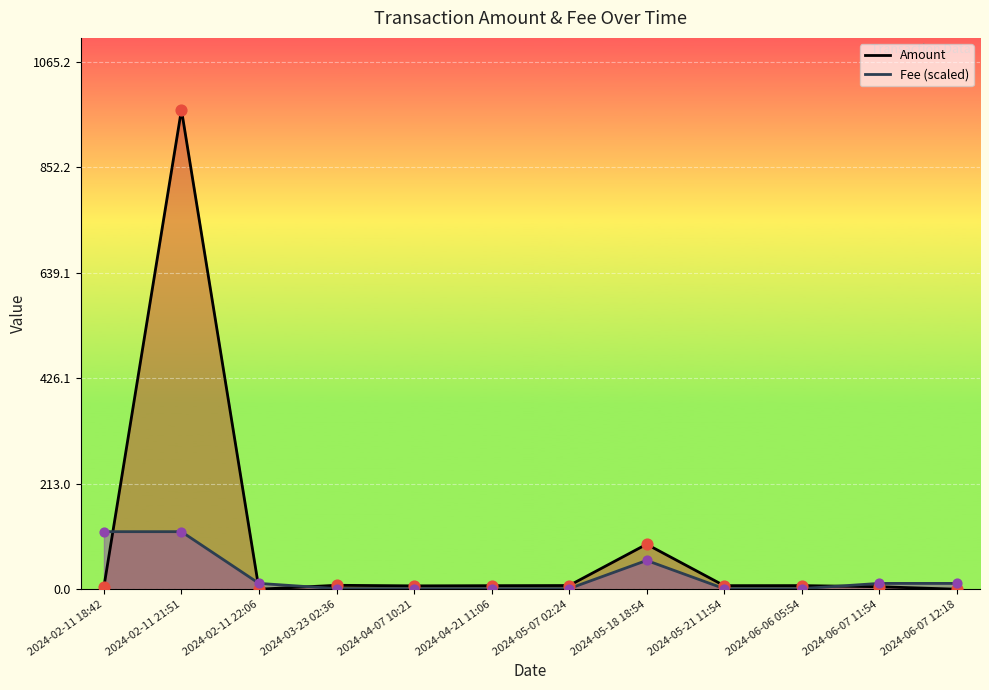

At how many categories does at least one series exceed 94?

2